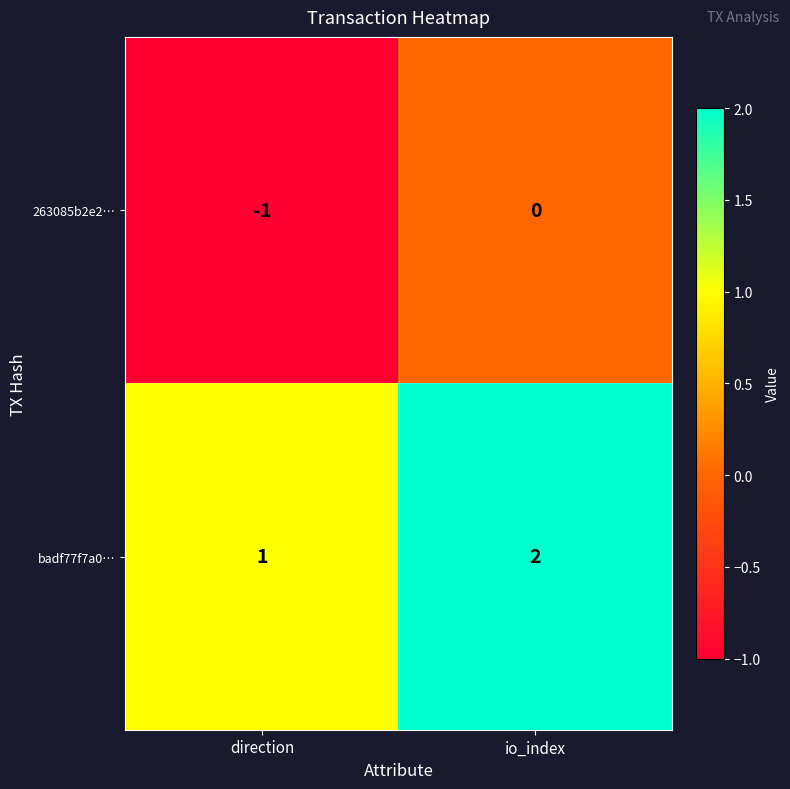

Rank the series by their maximum value, from highest to lowest.

badf77f7a0…, 263085b2e2…